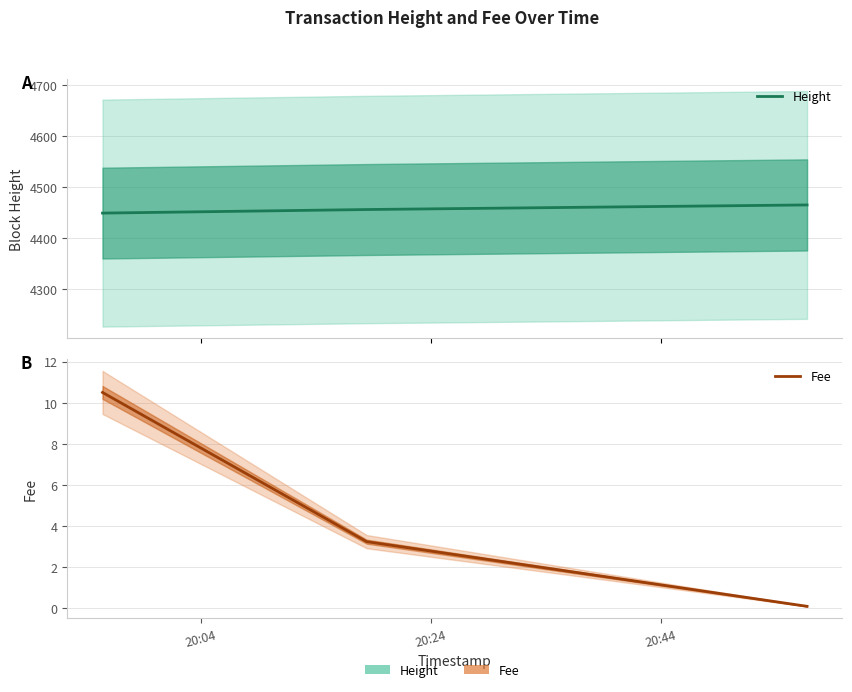

What is the difference between the highest and lowest values at 20:04?

4438.5